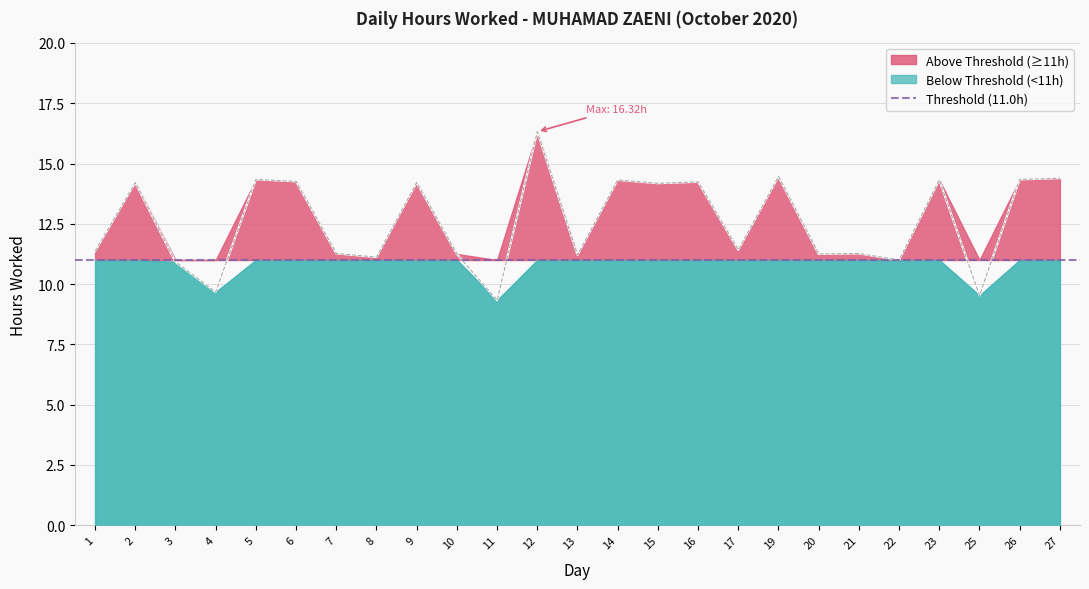

At which category does the data reach its first local peak?

2